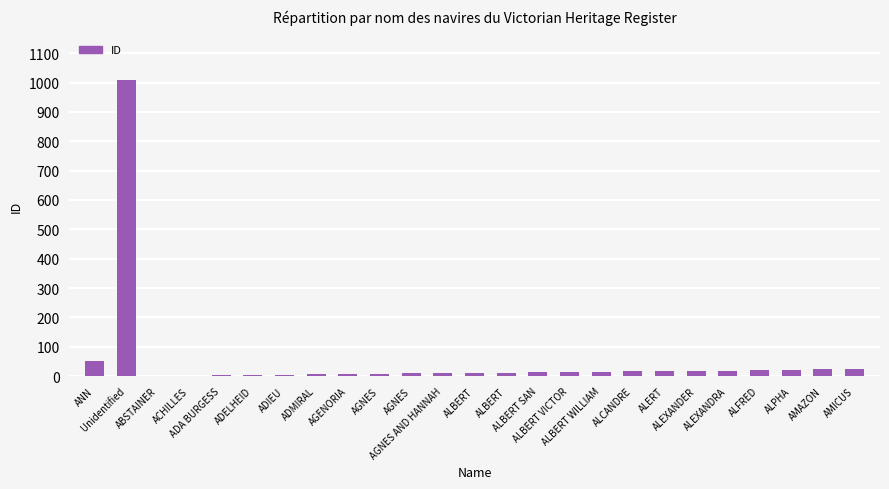

What is the change in value from ALBERT WILLIAM to ALERT?

+2